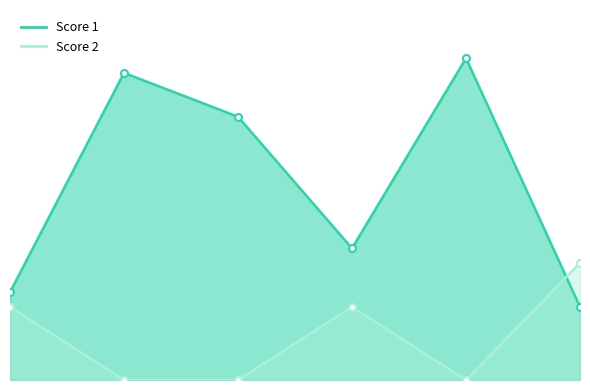

What are all the series names shown in the legend?

Score 1, Score 2